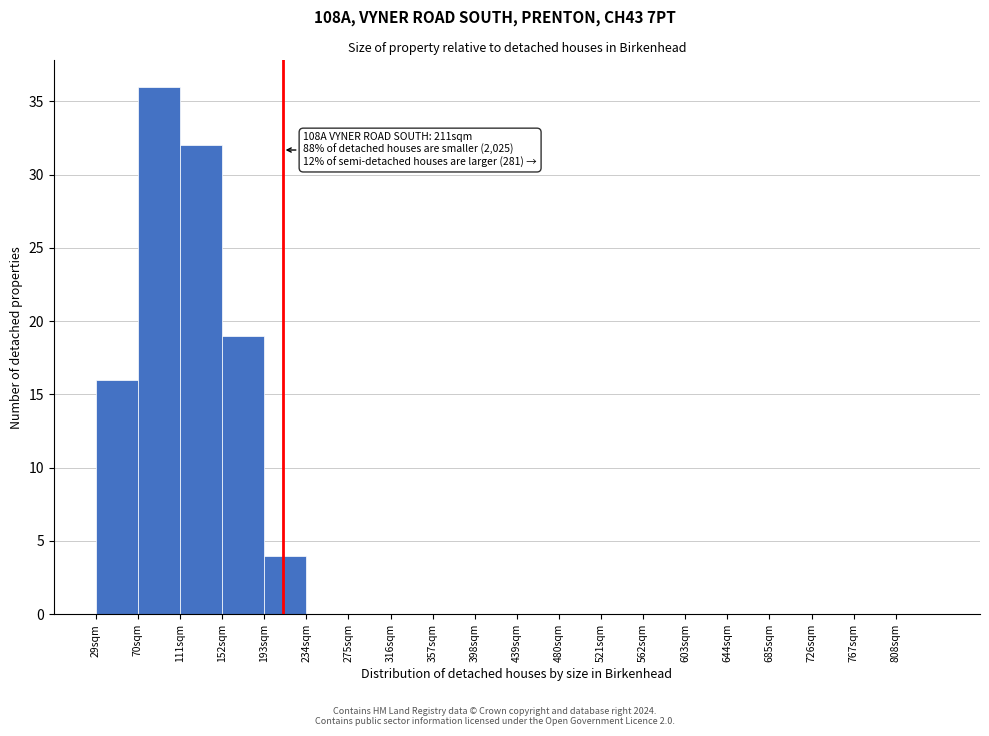

Over which range of the x-axis is the bar tallest?

70 to 111